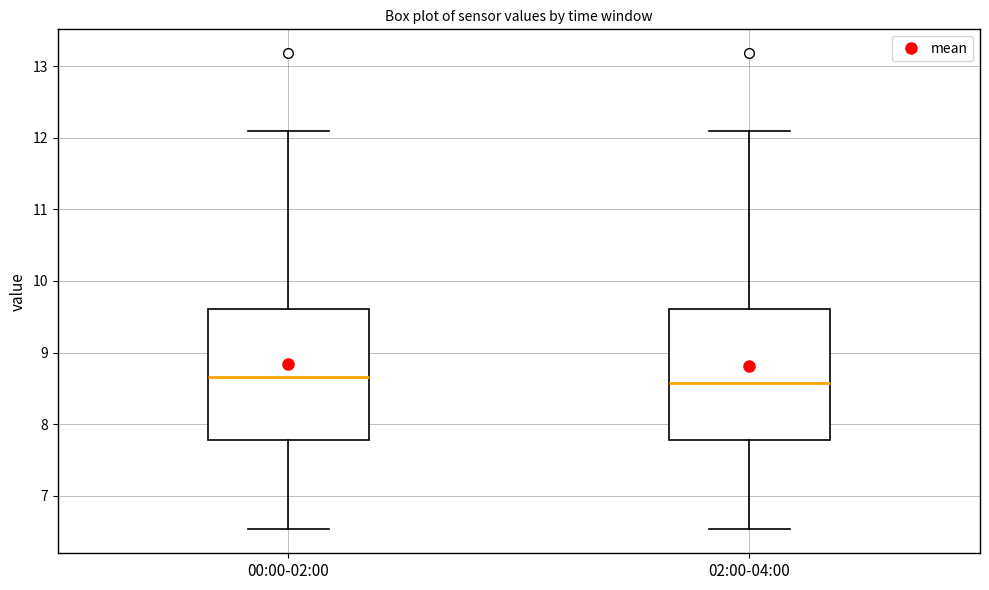

Where is the lower edge of the box for 00:00-02:00 on the y-axis? The values are not printed on the chart, so give them approximately, as read against the axis.

7.8